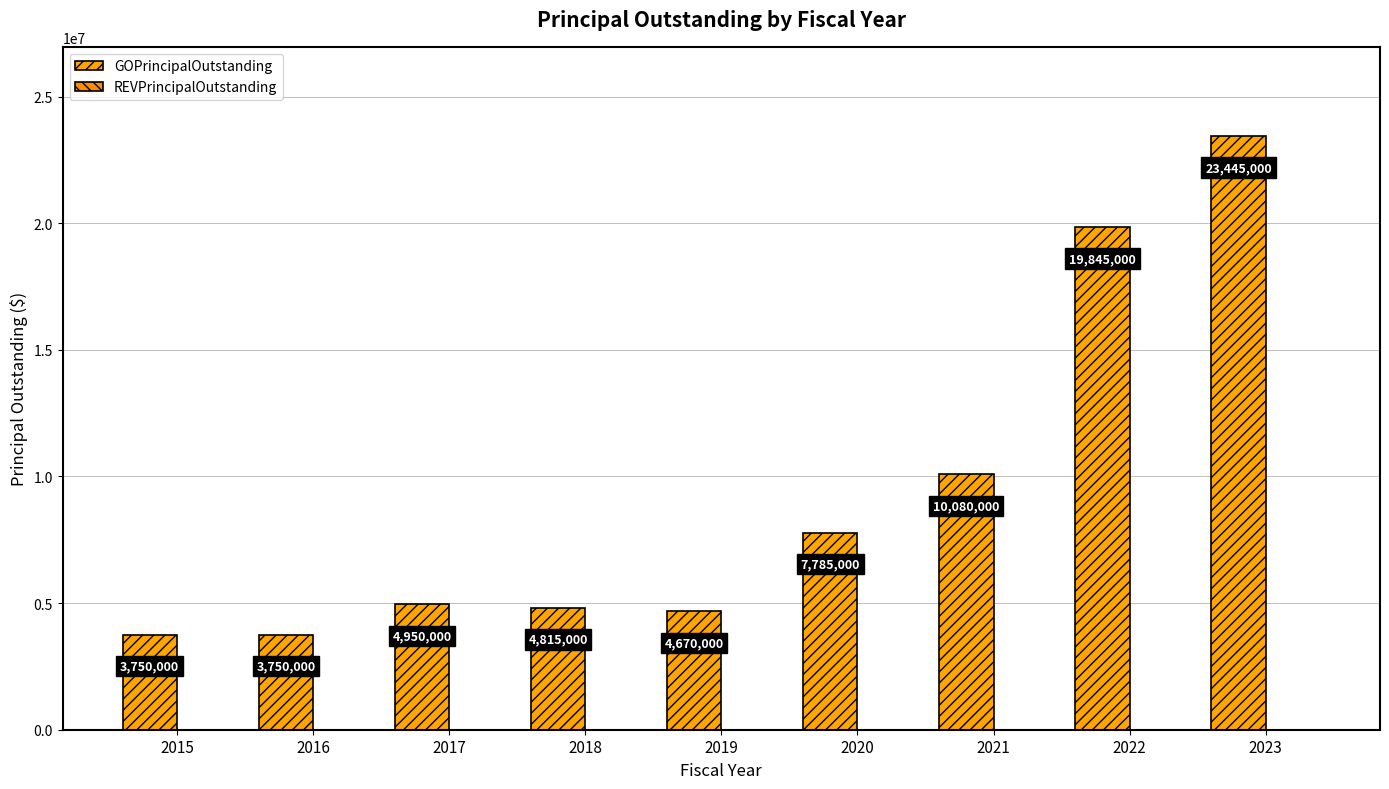

Count the number of categories in the chart.

9